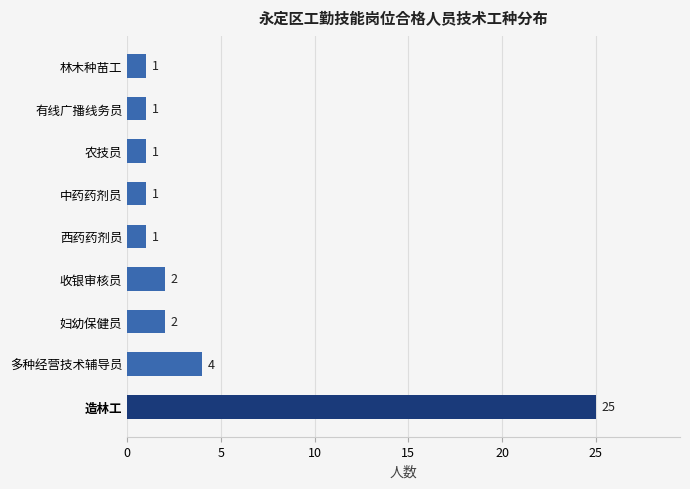

Which category has the highest value across all series?

造林工